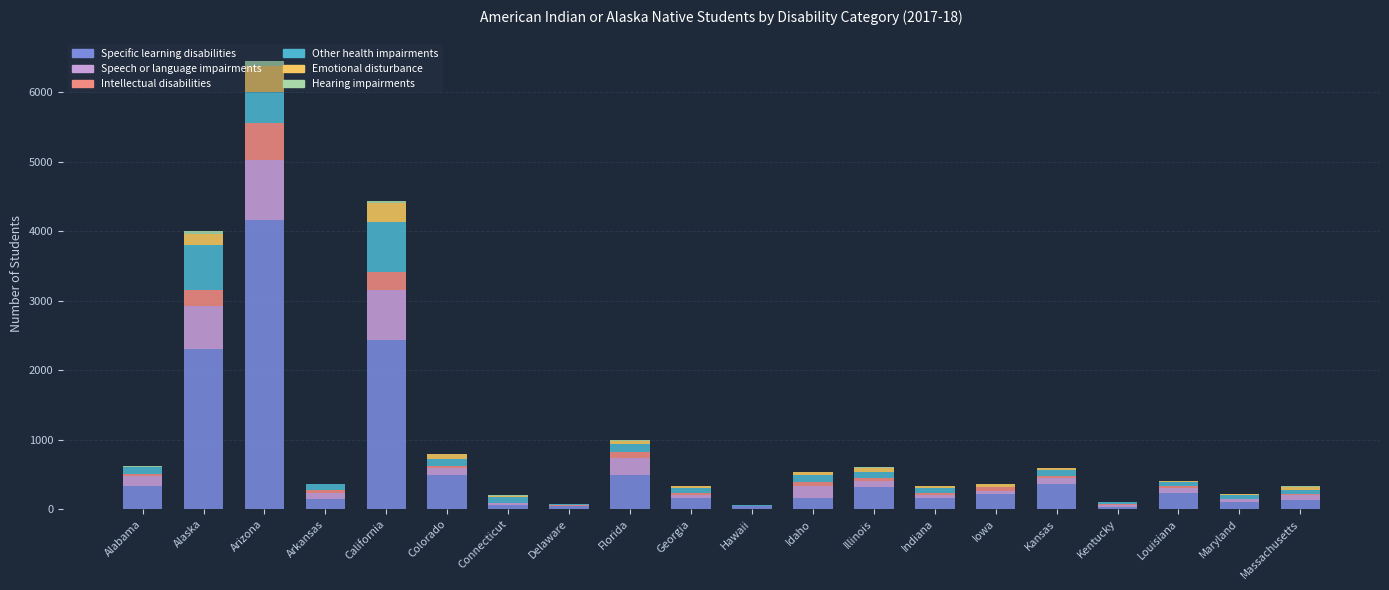

True or false: Specific learning disabilities has a value of 5899 at Arizona.

False